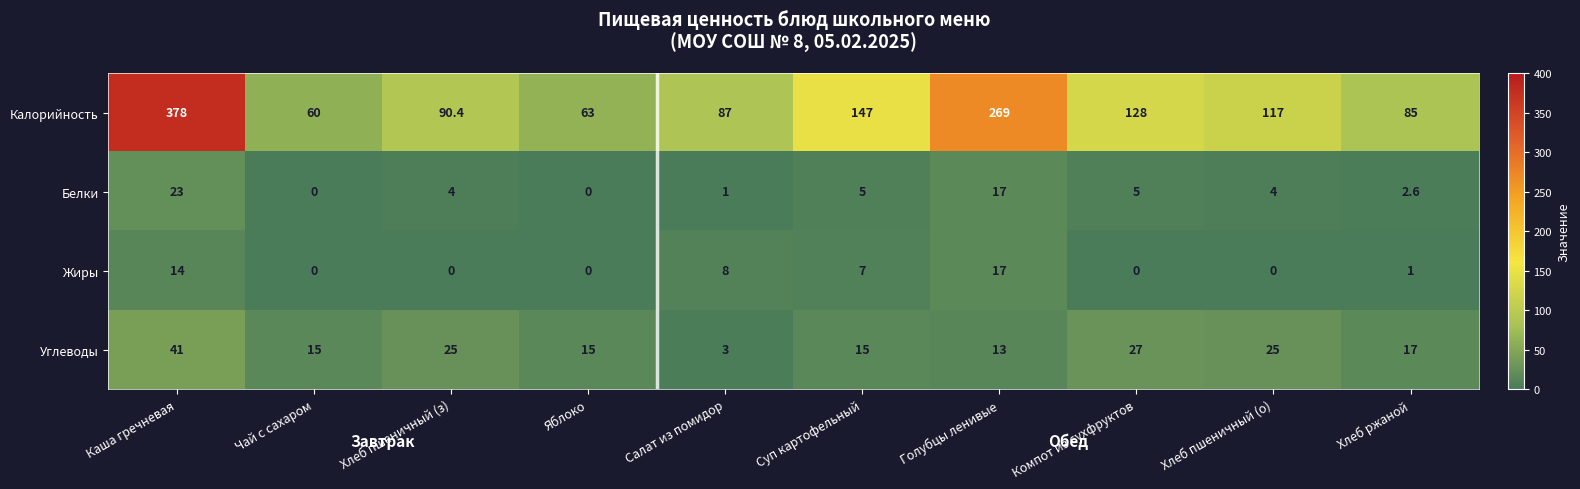

At Хлеб пшеничный (з), list the series in order from largest to smallest.

Калорийность, Углеводы, Белки, Жиры